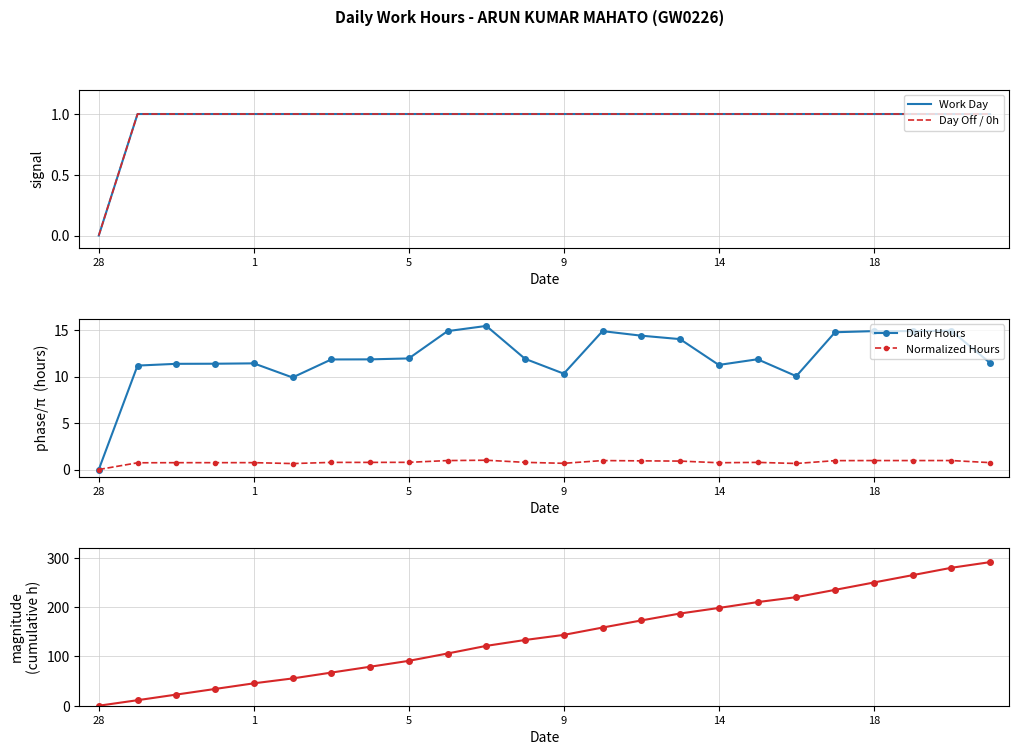

True or false: Normalized Hours and Day Off / 0h intersect in this chart.

False